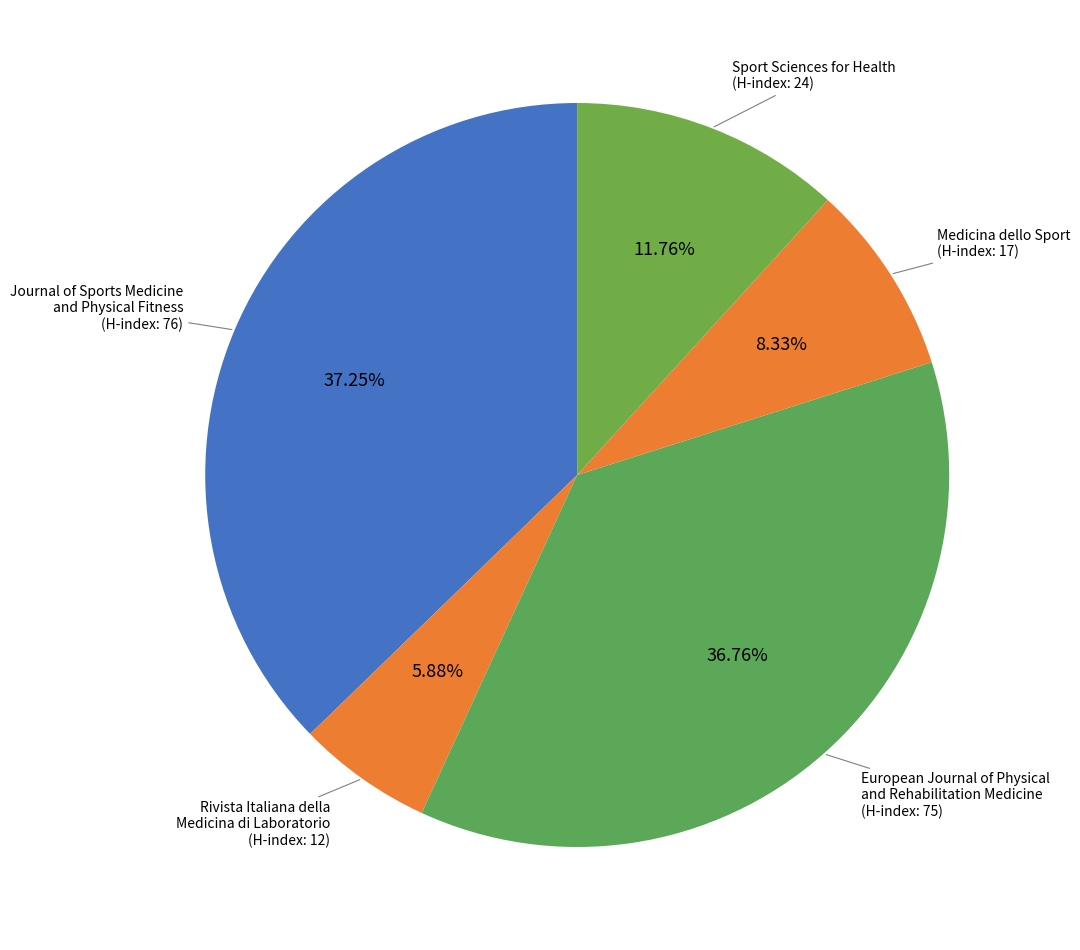

To the nearest percent, what is the difference between the largest and smallest slice percentages?

31%